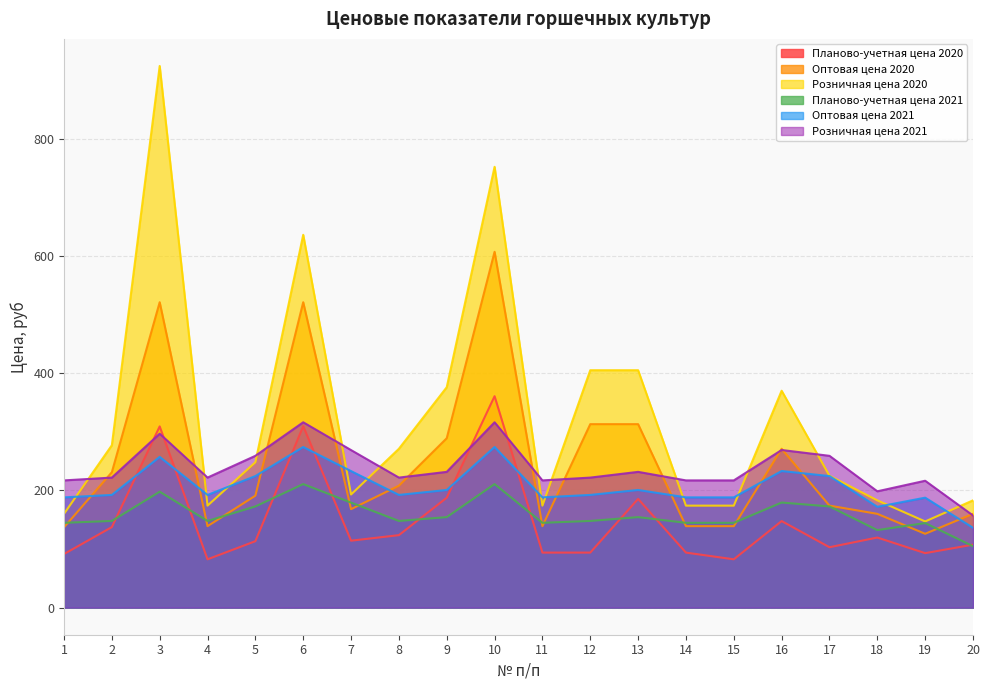

What is the approximate value of Розничная цена 2020 at 10?

752.0